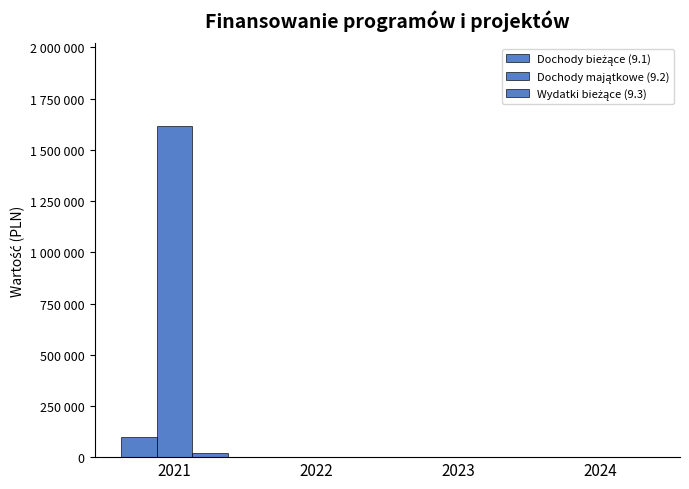

The Wydatki bieżące (9.3) series shows -12135 at 2024. True or false?

False